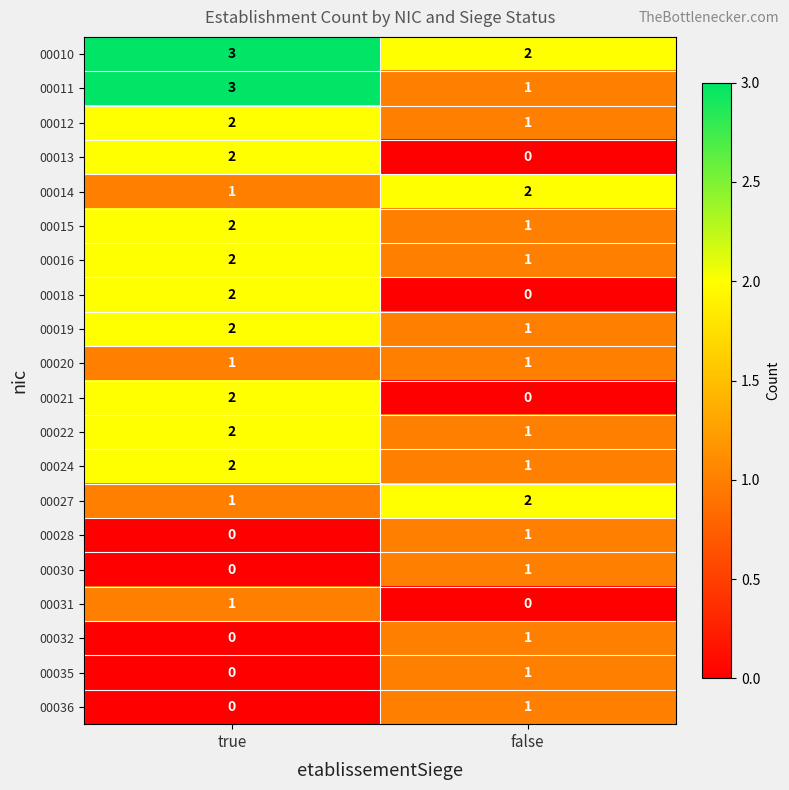

What value does the 00011 series have at true?

3